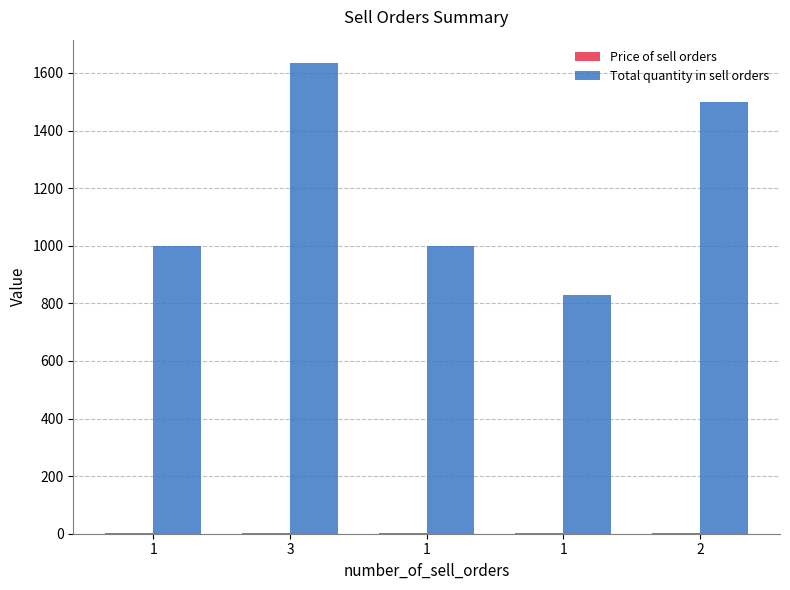

What is the difference between the Total quantity in sell orders values at 1 and 2?

670.0